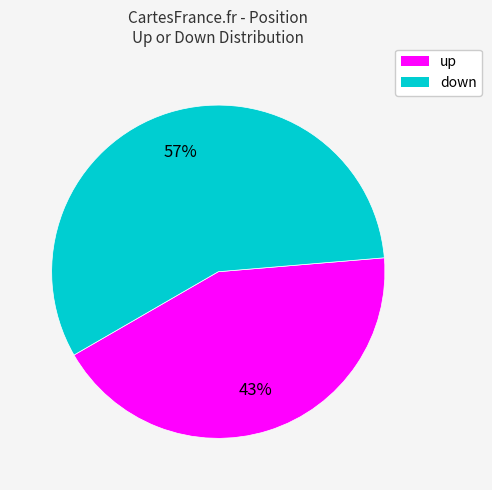

Which slice is the largest?

down